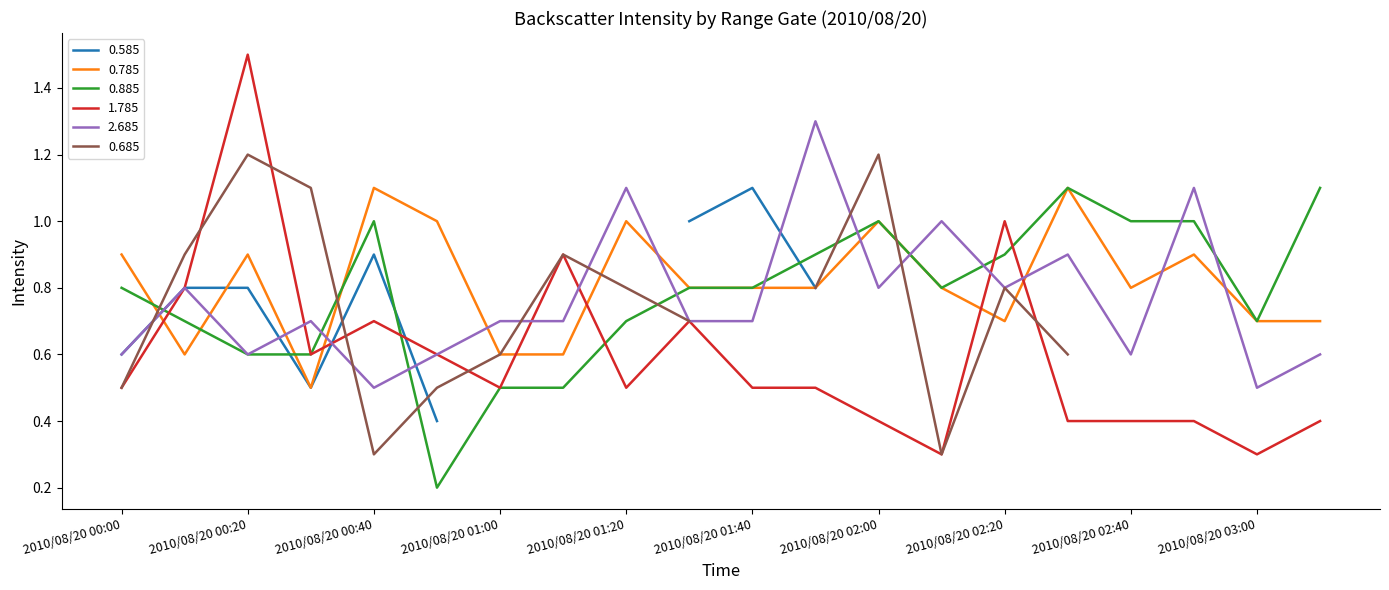

Count the 0.785 values in the range 0 to 1.

18